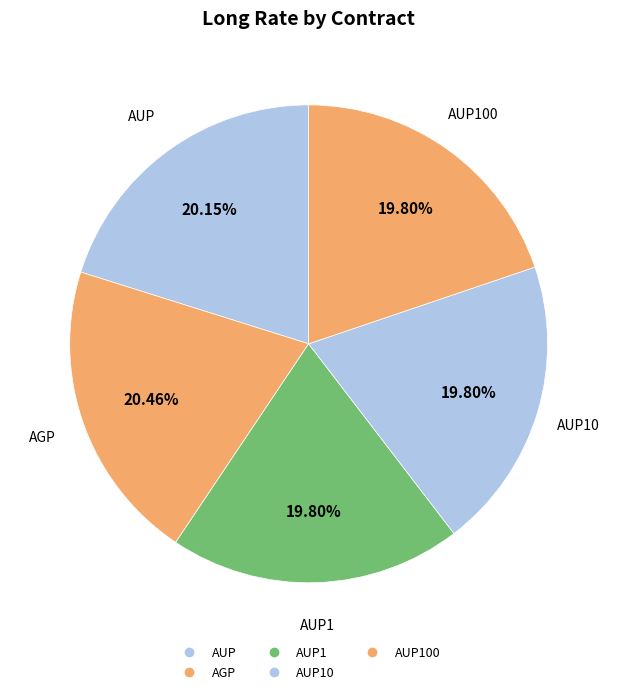

How many segments does this pie chart have?

5